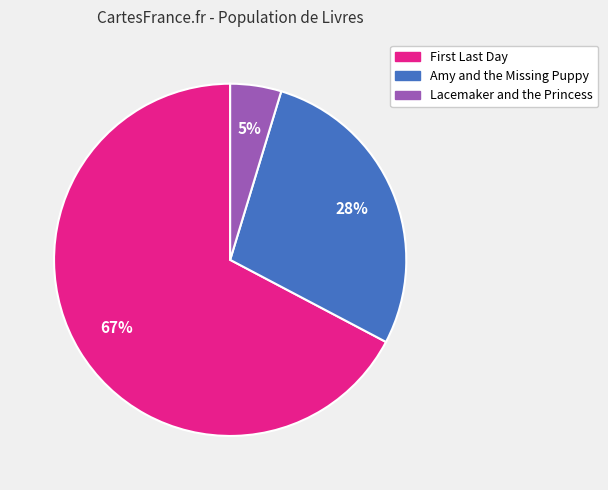

To the nearest percent, what is the average slice percentage?

33%